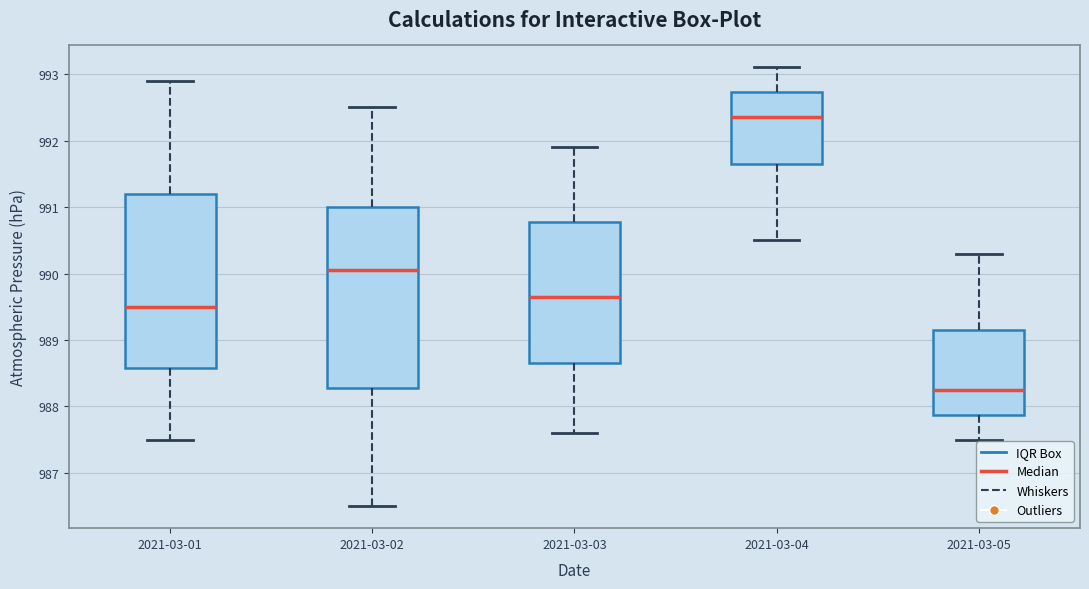

Which box's median line is the highest?

2021-03-04